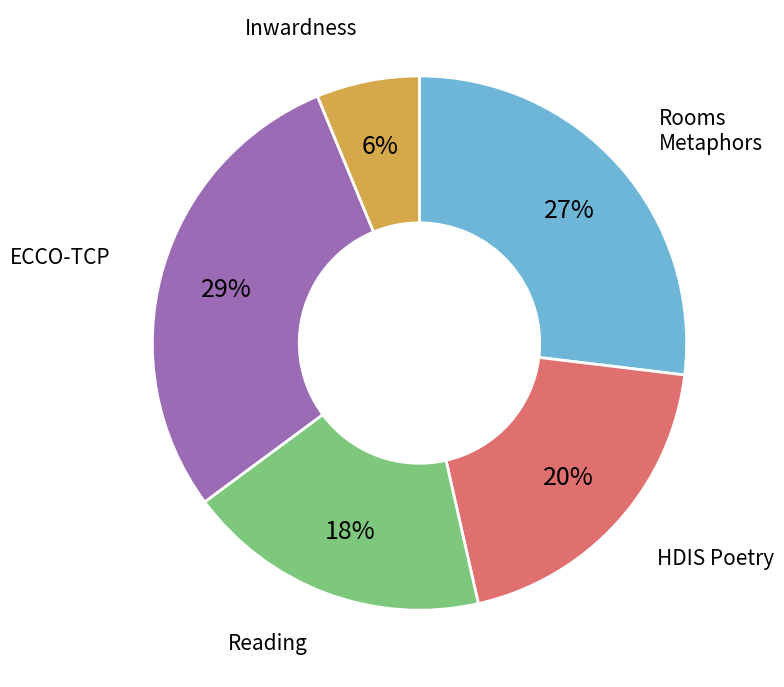

To the nearest percent, what is the average slice percentage?

20%